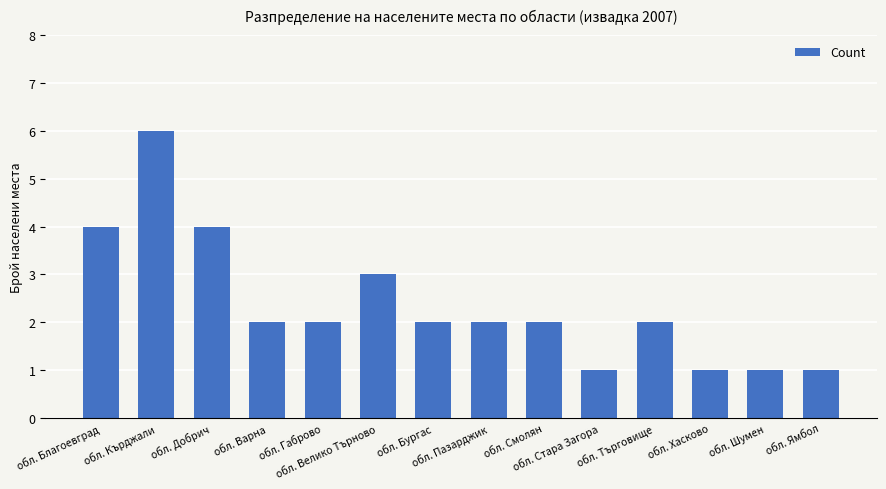

What is the average value?

2